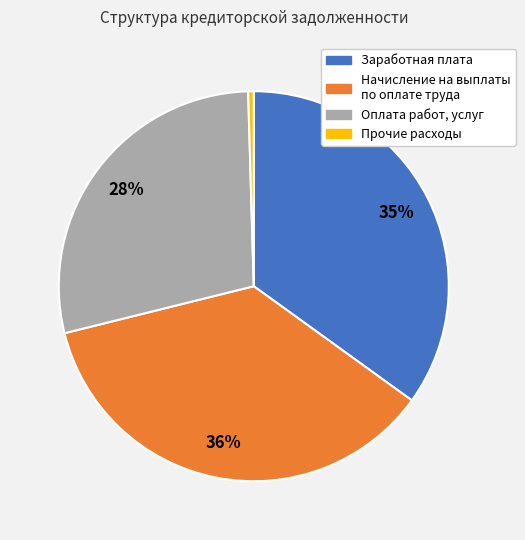

Approximately how many times larger is the value at Заработная плата compared to Прочие расходы?

75.7